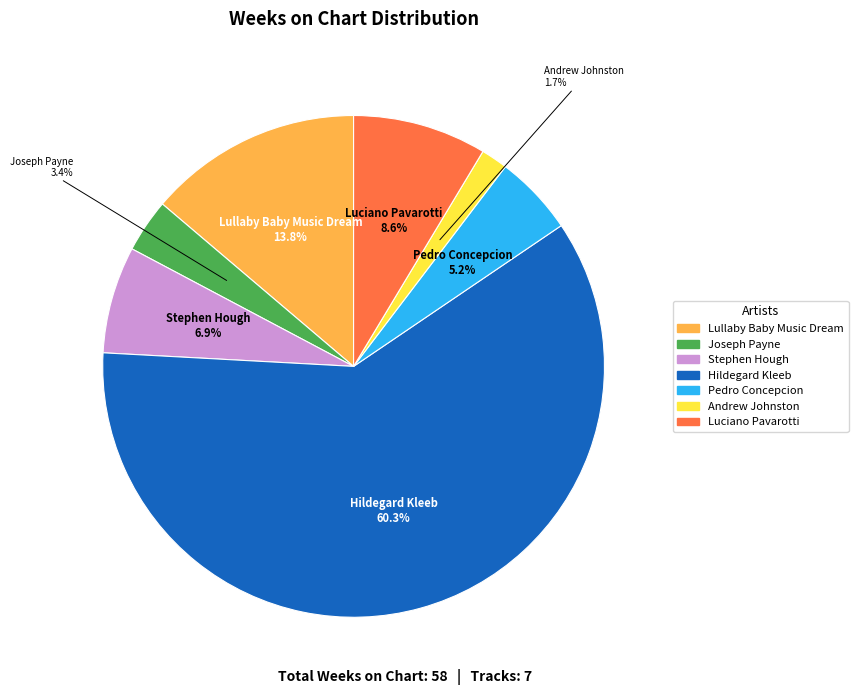

Does any single category account for the majority?

Yes